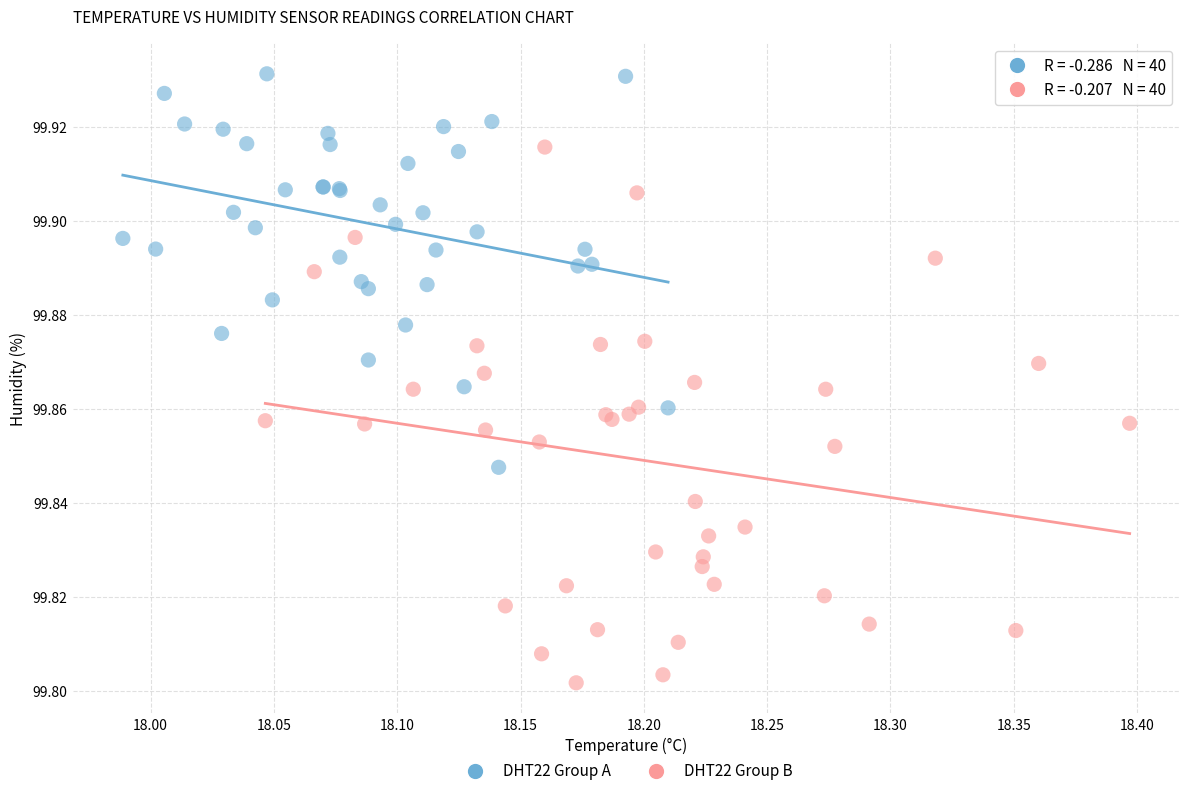

Which series has the widest spread of Y values?

DHT22 Group B